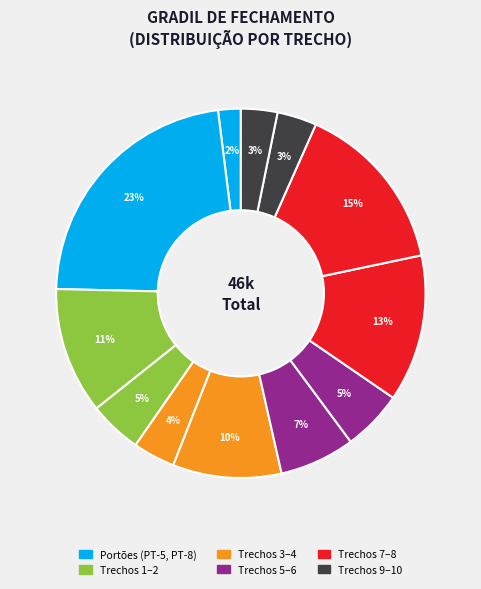

How many slices are in this pie chart?

12